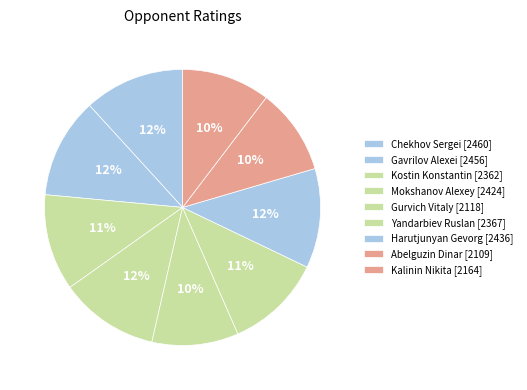

Which category has the biggest portion of the pie?

Chekhov Sergei